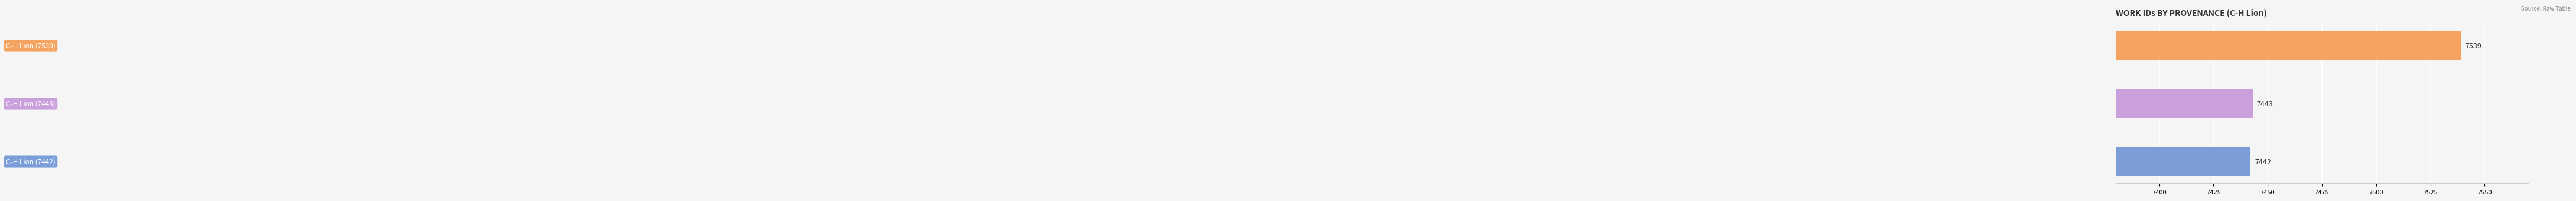

What is the greatest value displayed?

7539